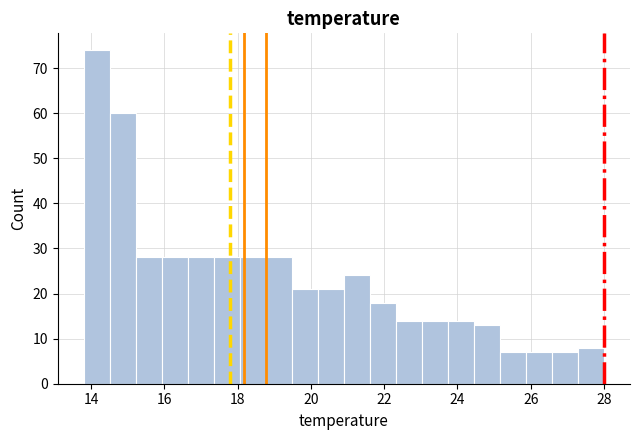

Around what value on the x-axis is the tallest bar? Give the approximate position of its centre, as read against the axis.

14.2